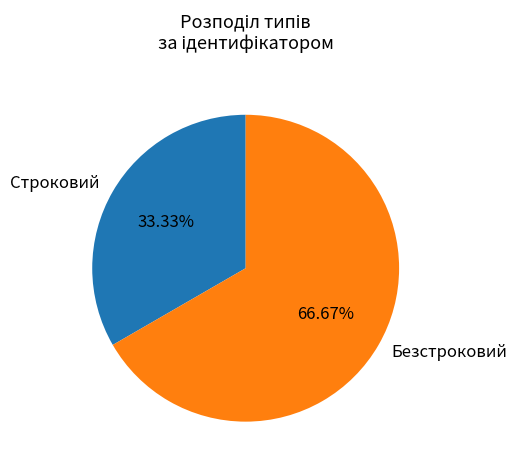

Which slice represents more than half of the pie?

Безстроковий